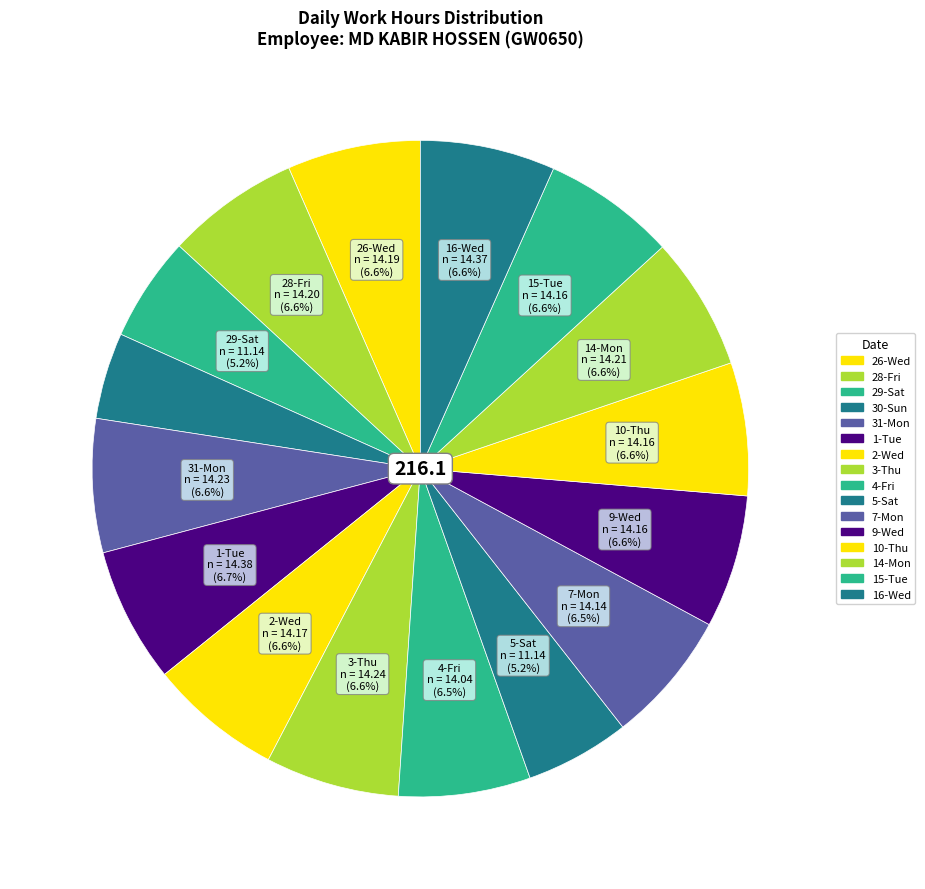

How many segments does this pie chart have?

16